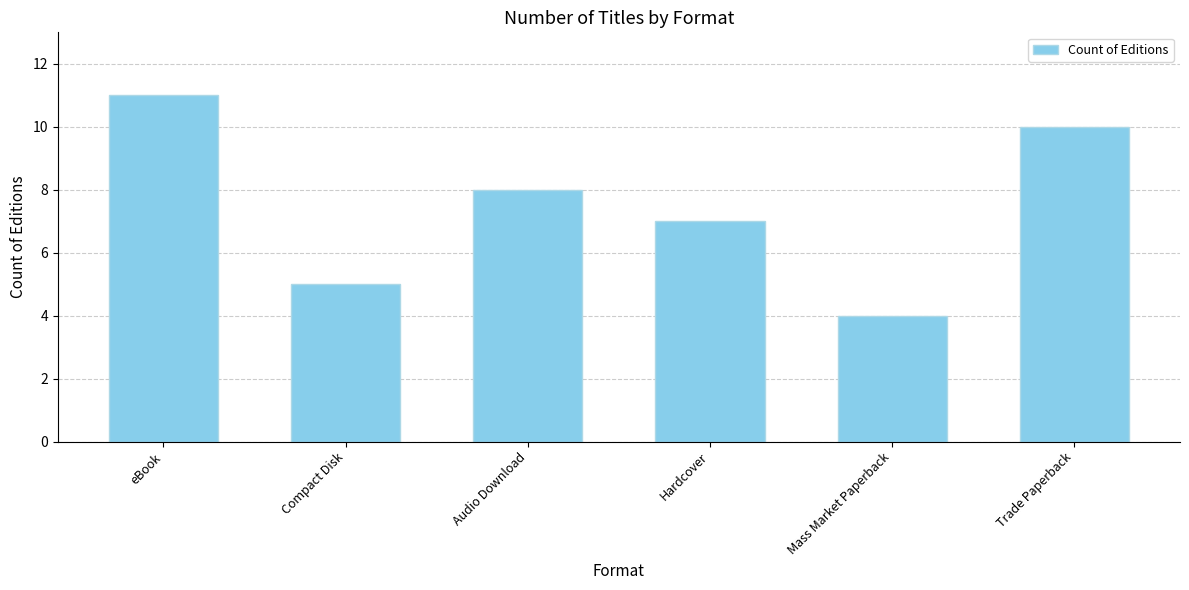

Where is the data nearest to the value 7?

Hardcover